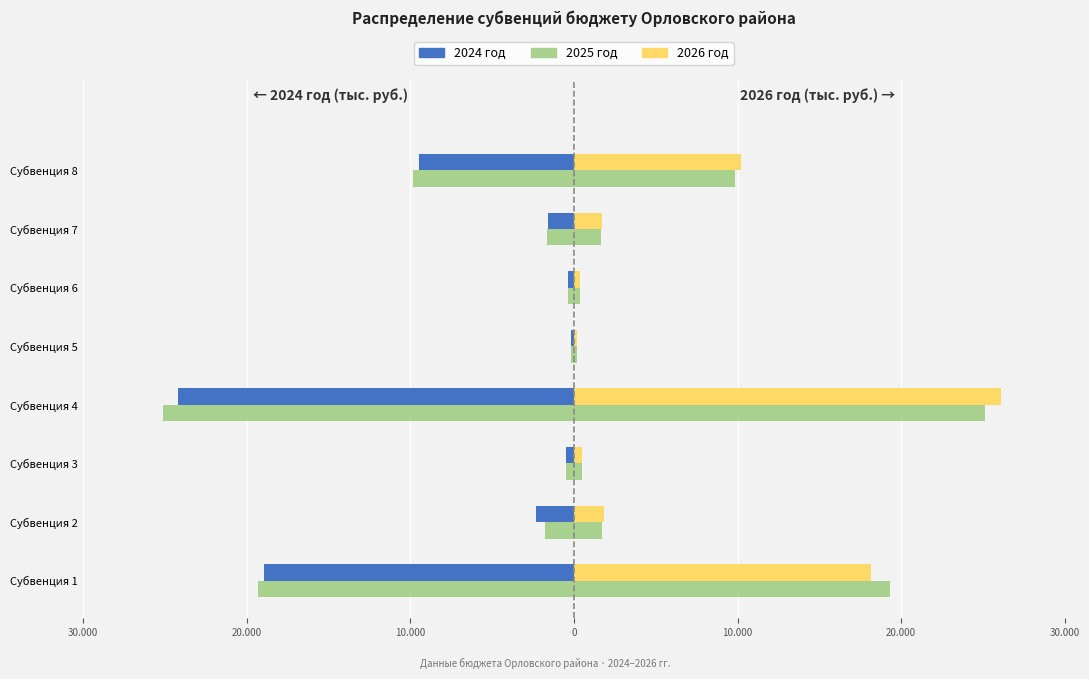

Is it true that 2025 год equals -45.5 at Субвенция 5?

False